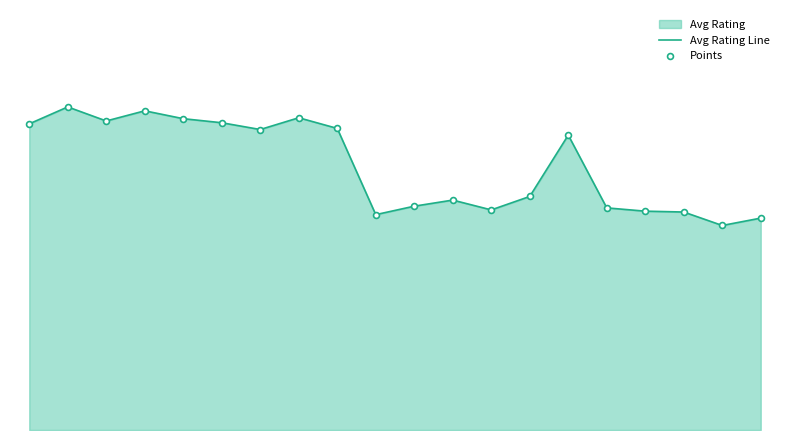

Which series reaches the maximum Y coordinate?

Avg Rating Line